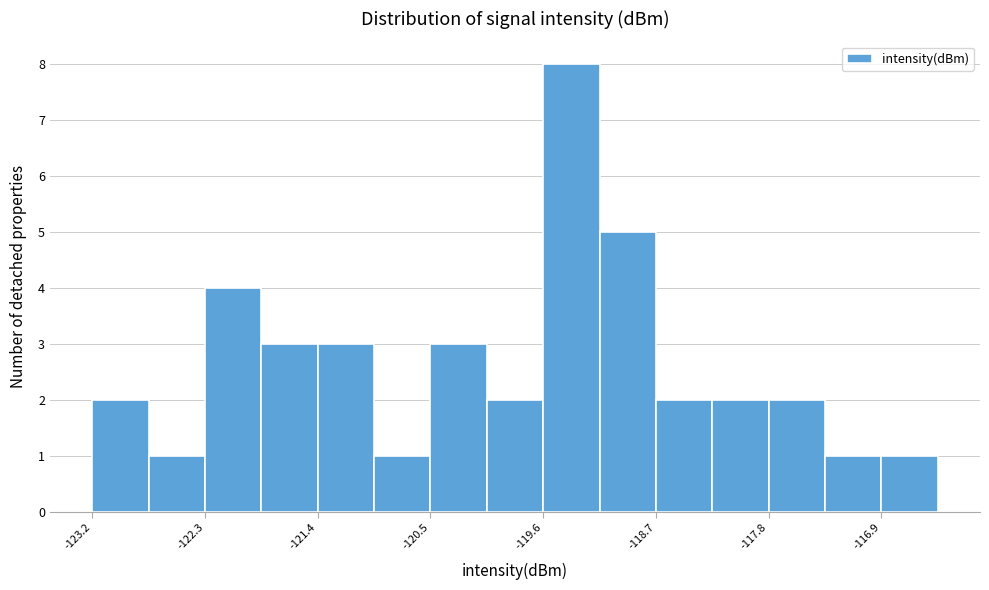

How tall is the bar that spans -116.9 to -116.5 on the x-axis? Neither the bar edges nor the heights are printed on the chart, so give them approximately, as read against the axes.

1